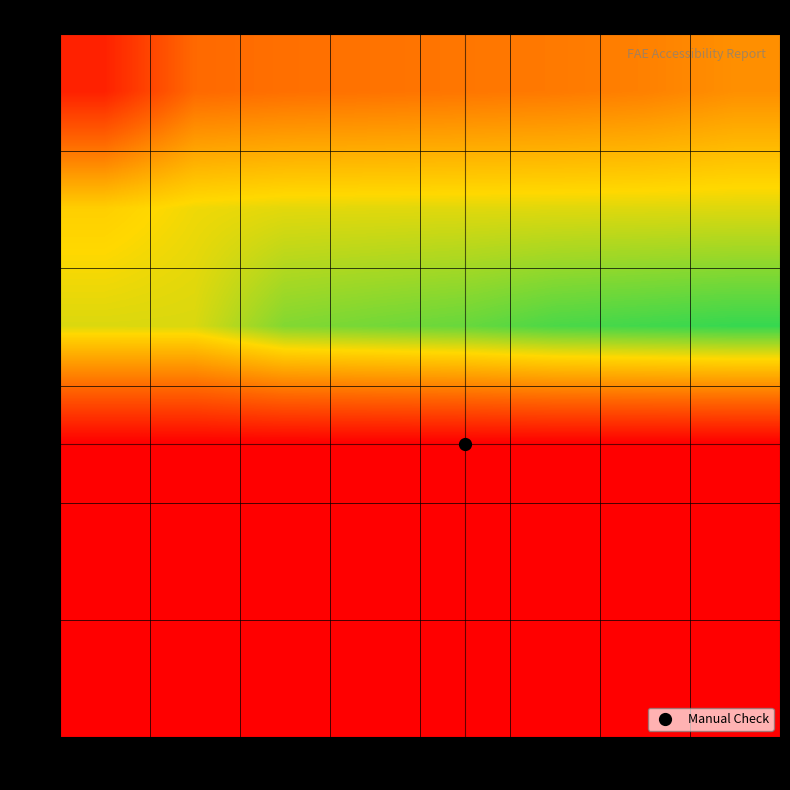

Count the number of categories in the chart.

8